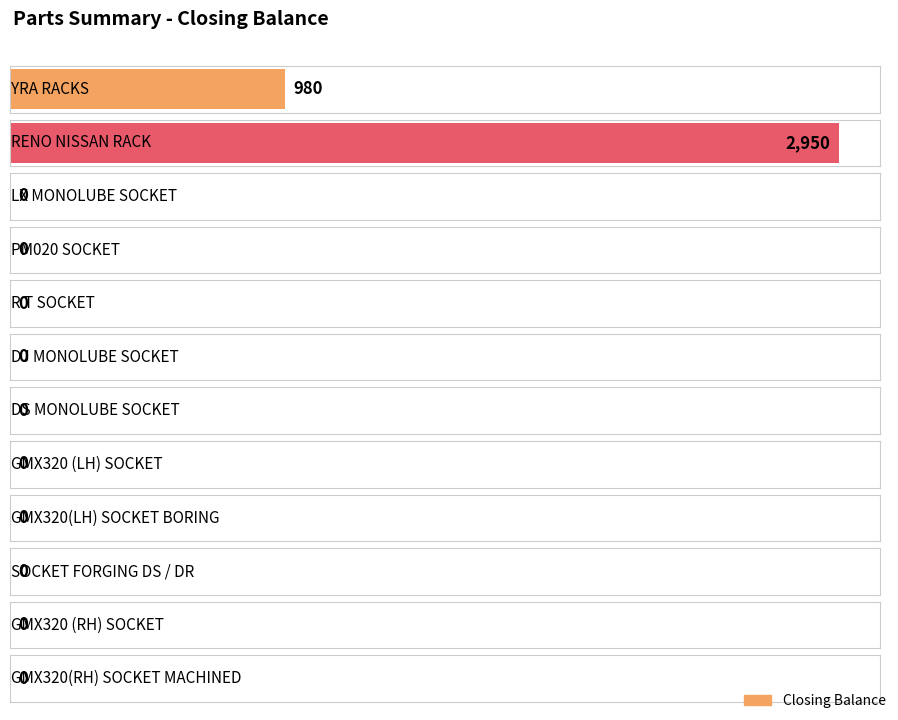

Reading left to right, extract all data points from this chart.

980	2950	0	0	0	0	0	0	0	0	0	0